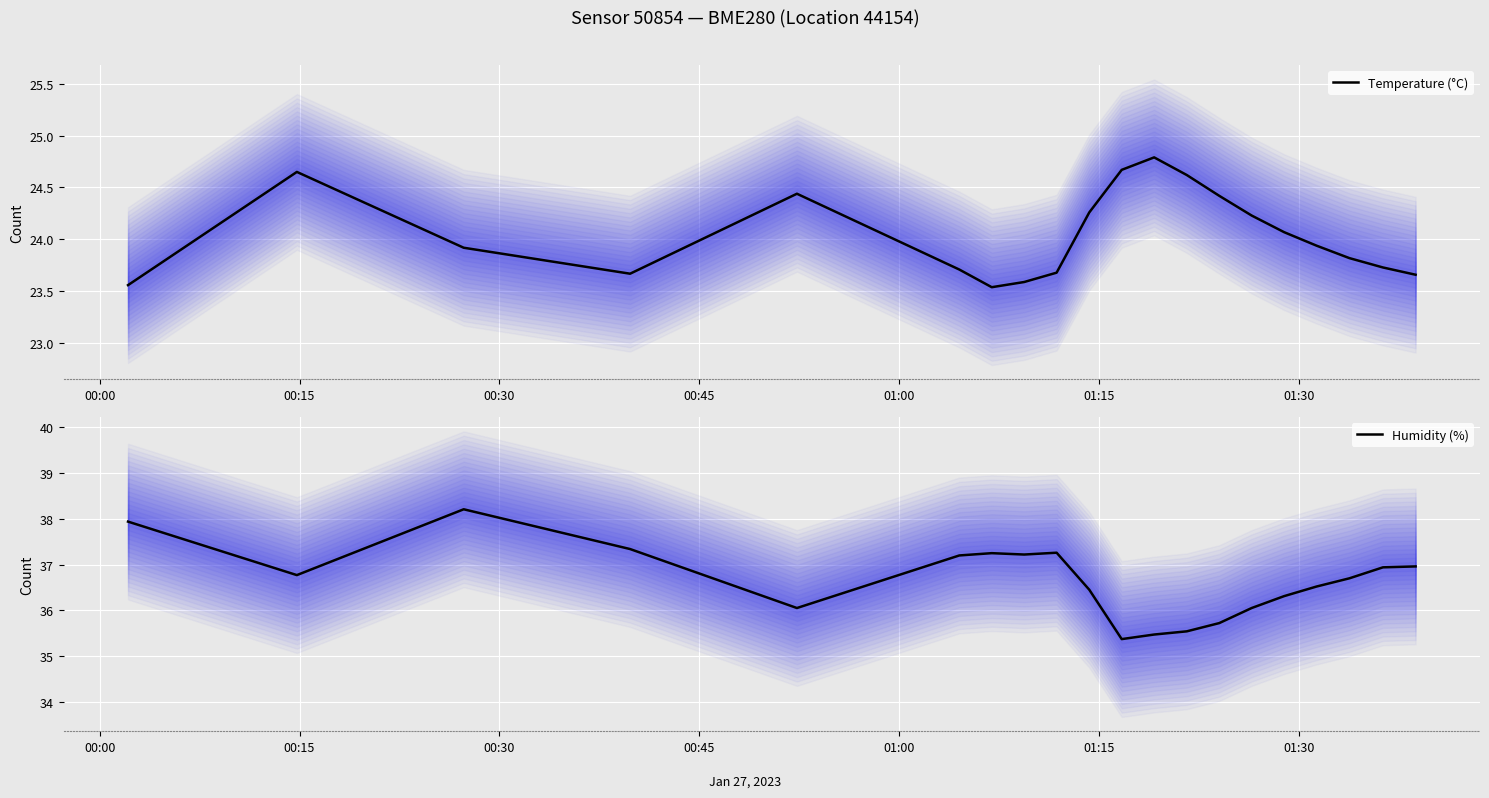

What is the minimum value for Humidity (%)?

35.4